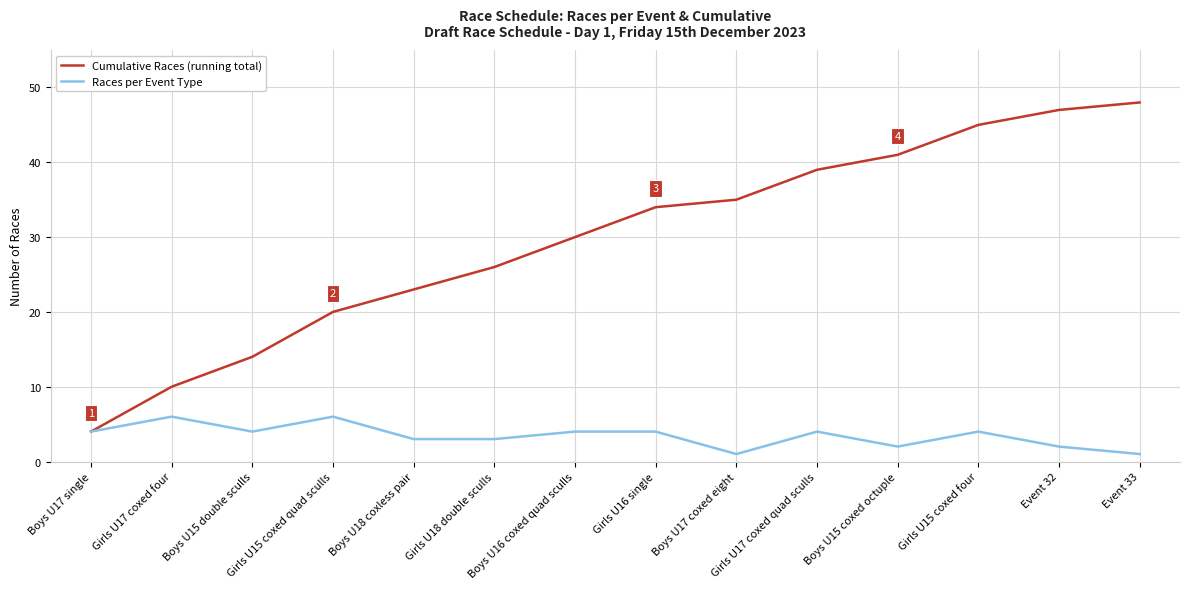

Is this an area chart (filled region under the line)?

No